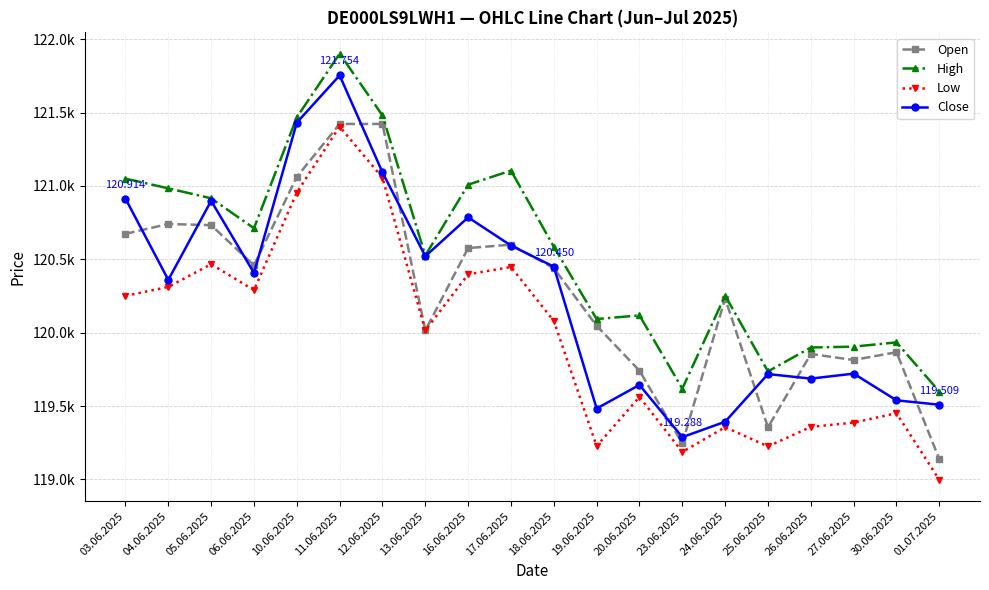

True or false: Close and Low intersect in this chart.

False